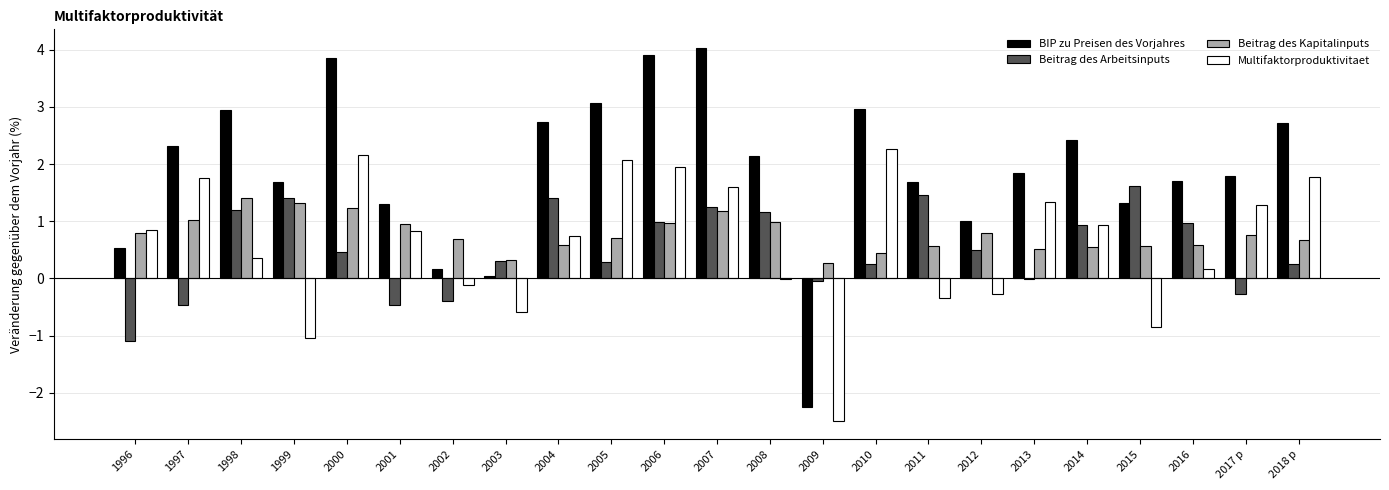

Is the value of Multifaktorproduktivitaet at 2007 greater than the value of Beitrag des Kapitalinputs at 2010?

Yes